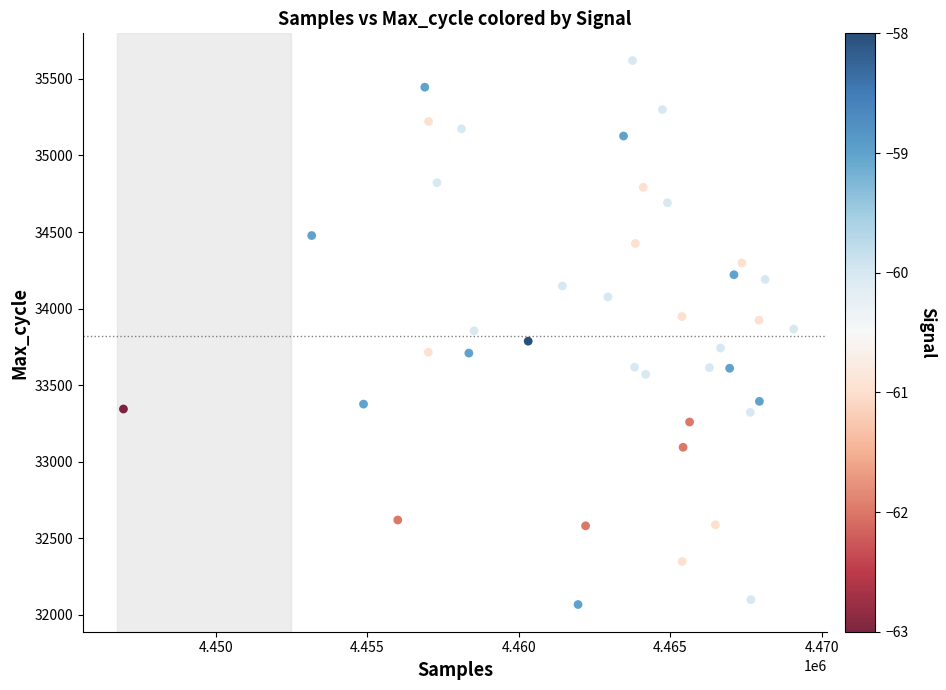

What is the range of Y values (max minus min)?

3553